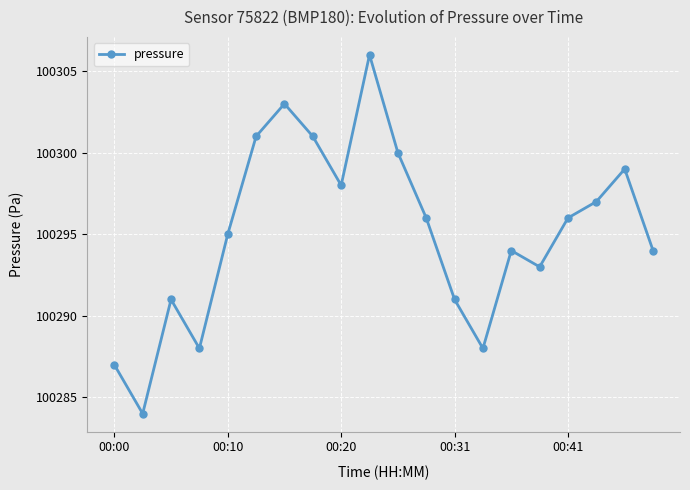

Reading left to right, extract all data points from this chart.

100287	100284	100291	100288	100295	100301	100303	100301	100298	100306	100300	100296	100291	100288	100294	100293	100296	100297	100299	100294